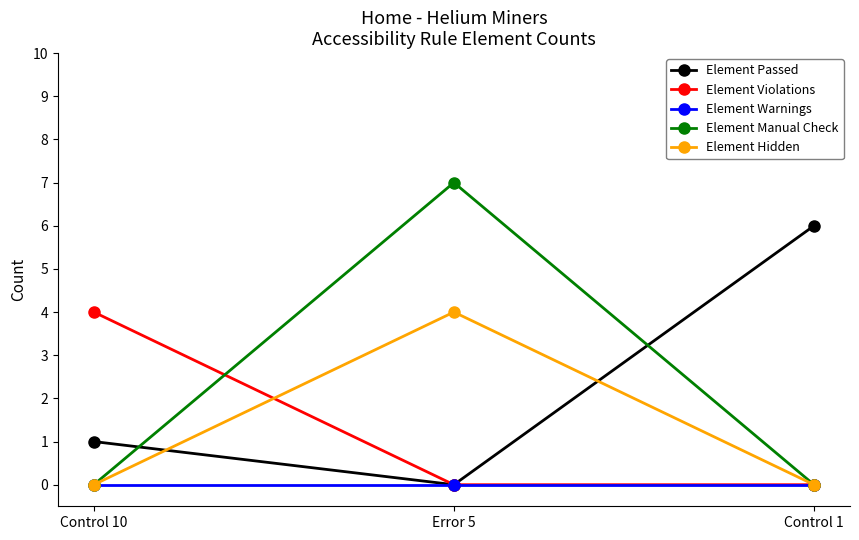

How many lines are shown in the chart?

5